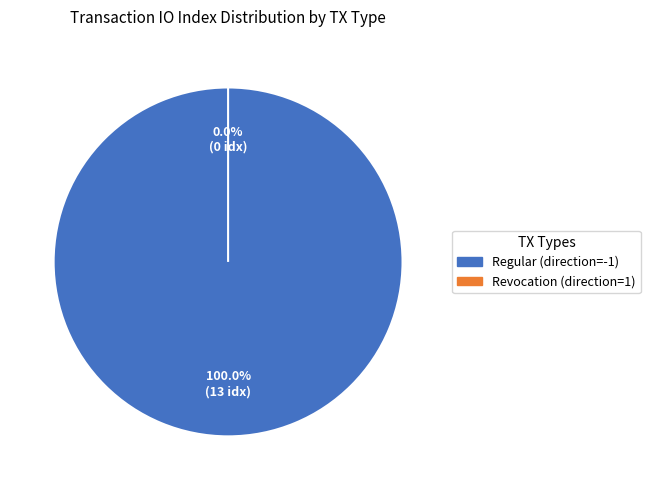

Which category accounts for the majority?

Regular (direction=-1)